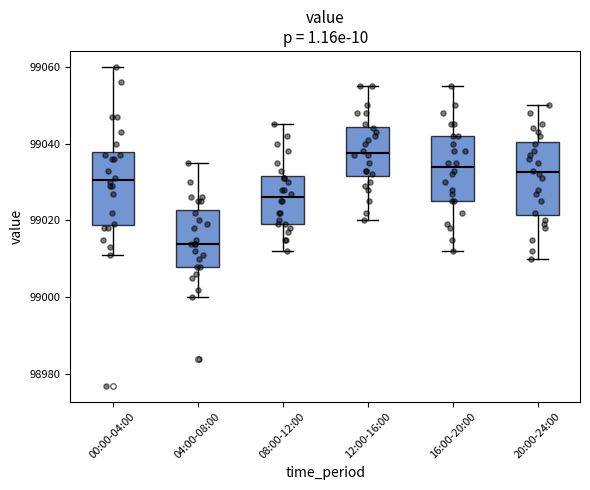

Reading left to right, read every box against the y-axis: the position of its median line, the range the box covers, and the ends of its whiskers. The values are not printed on the chart, so give them approximately, as read against the axis.

00:00-04:00: median 99030, box 99018 to 99038, whiskers 99012 to 99060
04:00-08:00: median 99014, box 99008 to 99022, whiskers 99000 to 99036
08:00-12:00: median 99026, box 99020 to 99032, whiskers 99012 to 99046
12:00-16:00: median 99038, box 99032 to 99044, whiskers 99020 to 99056
16:00-20:00: median 99034, box 99026 to 99042, whiskers 99012 to 99056
20:00-24:00: median 99032, box 99022 to 99040, whiskers 99010 to 99050